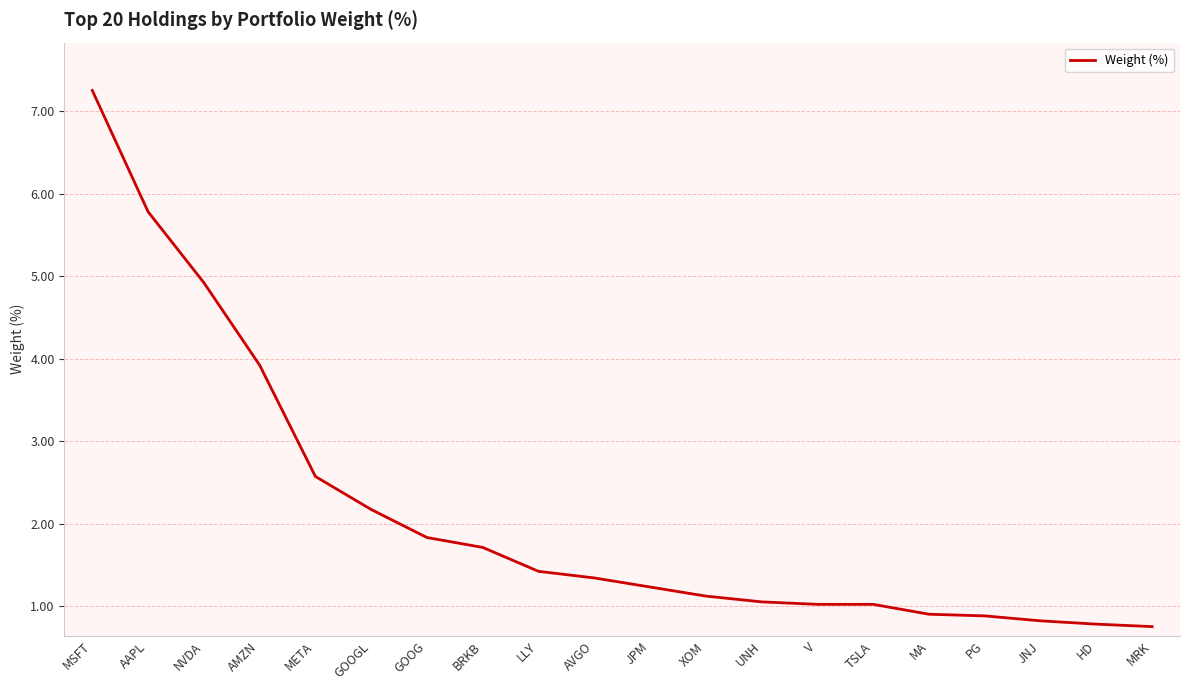

What is the minimum value shown in the chart?

0.8